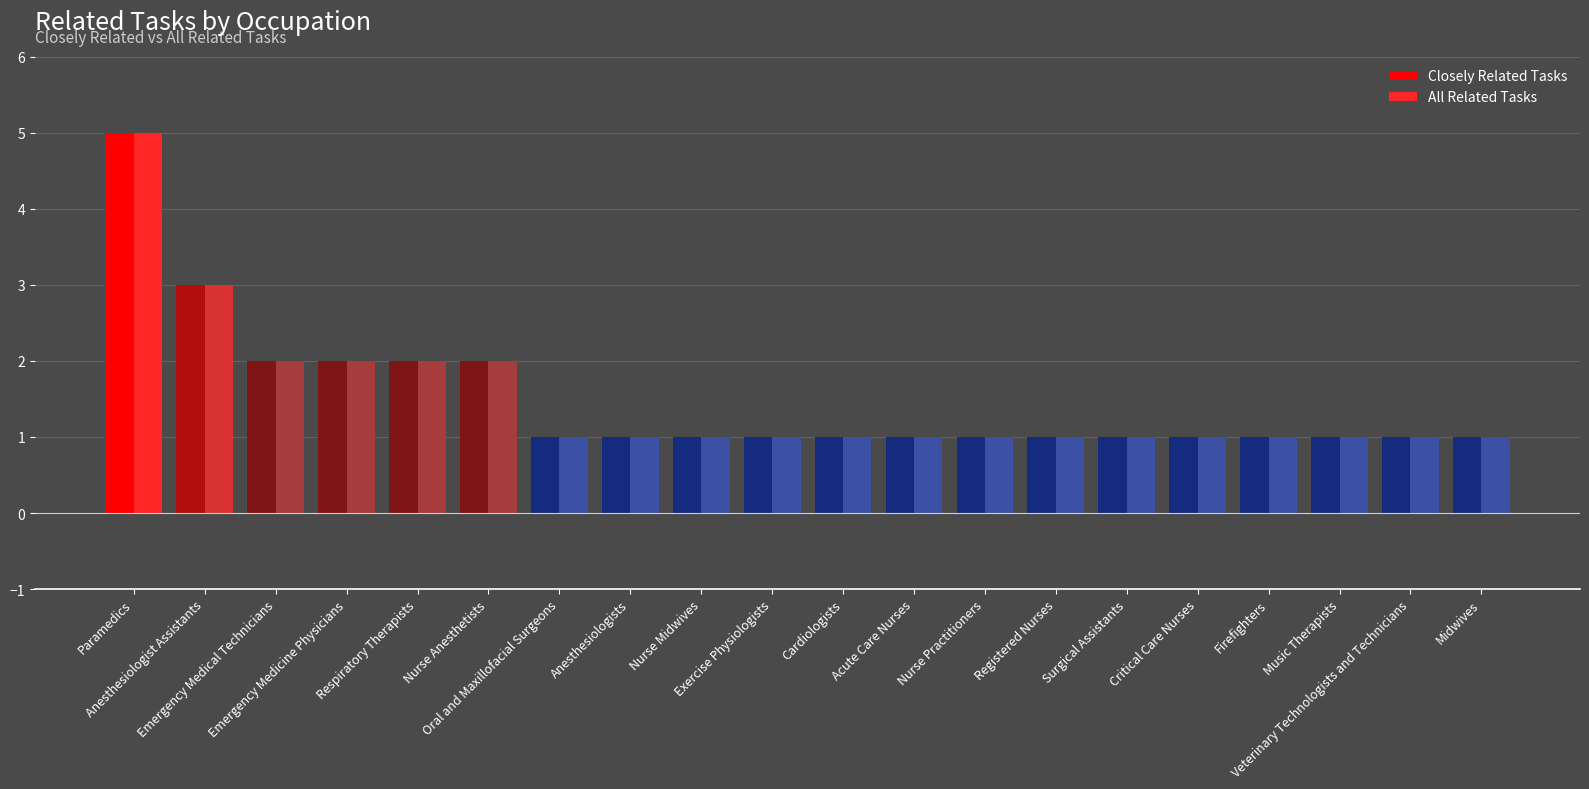

Reading left to right, extract all data points from this chart.

Closely Related Tasks: 5	3	2	2	2	2	1	1	1	1	1	1	1	1	1	1	1	1	1	1
All Related Tasks: 5	3	2	2	2	2	1	1	1	1	1	1	1	1	1	1	1	1	1	1